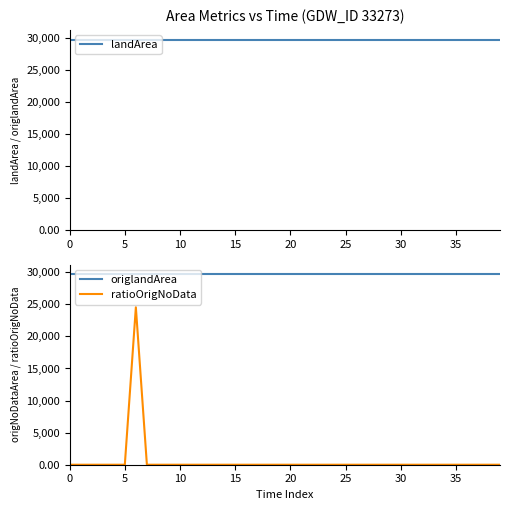

What is the highest value of the origlandArea series?

29700.0